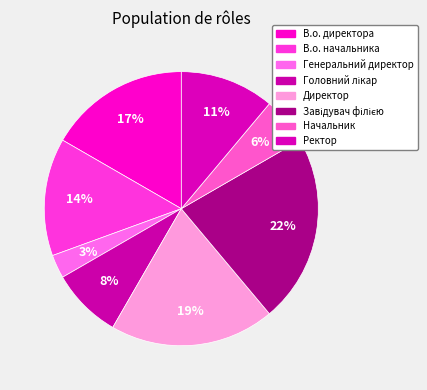

Which slice is the largest?

Завідувач філією